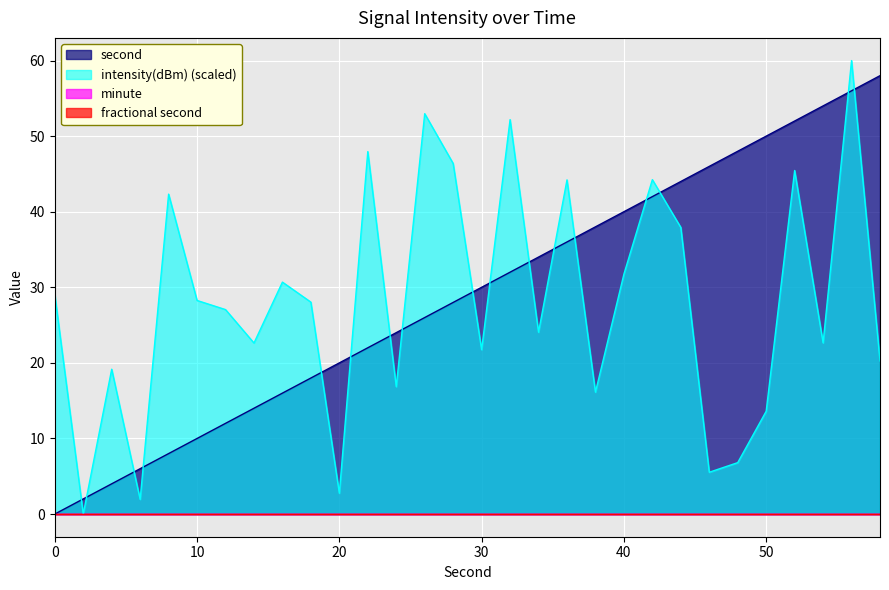

The second series shows 18.0 at 18. True or false?

True